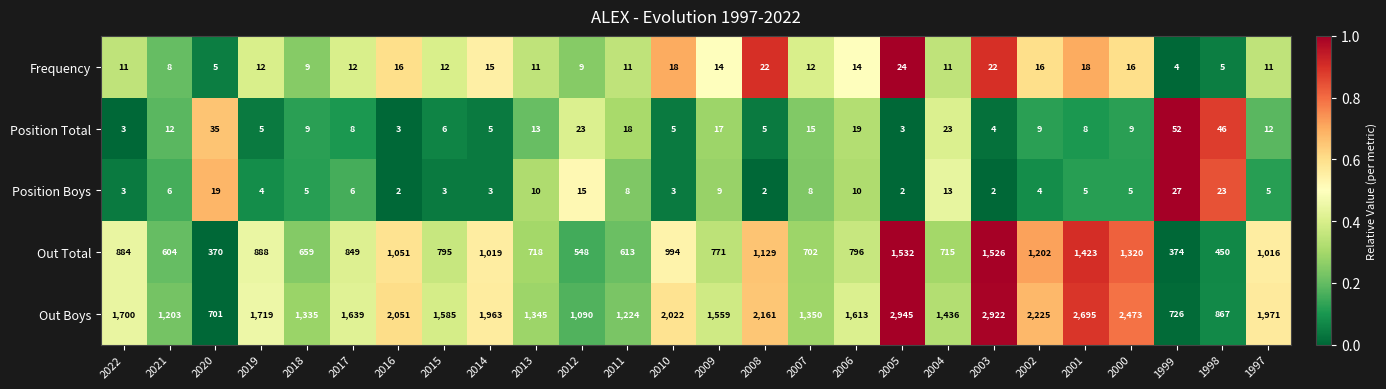

What is the difference between the Out Boys values at 1999 and 1998?

141